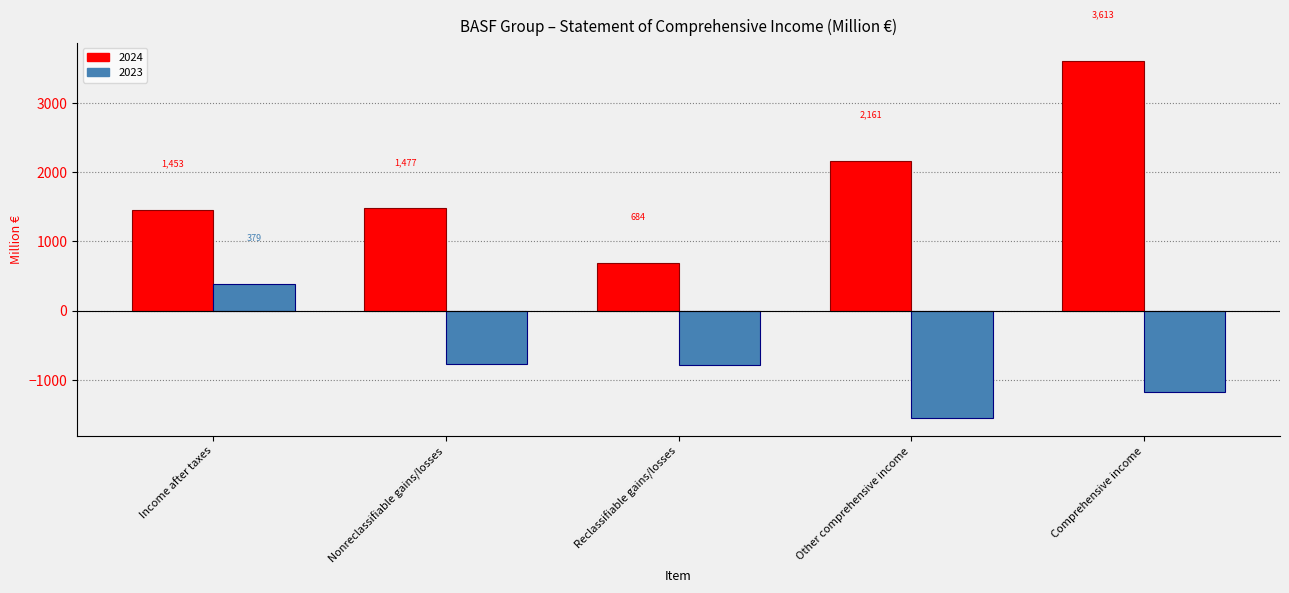

Which category has the highest value in the 2023 series?

Income after taxes